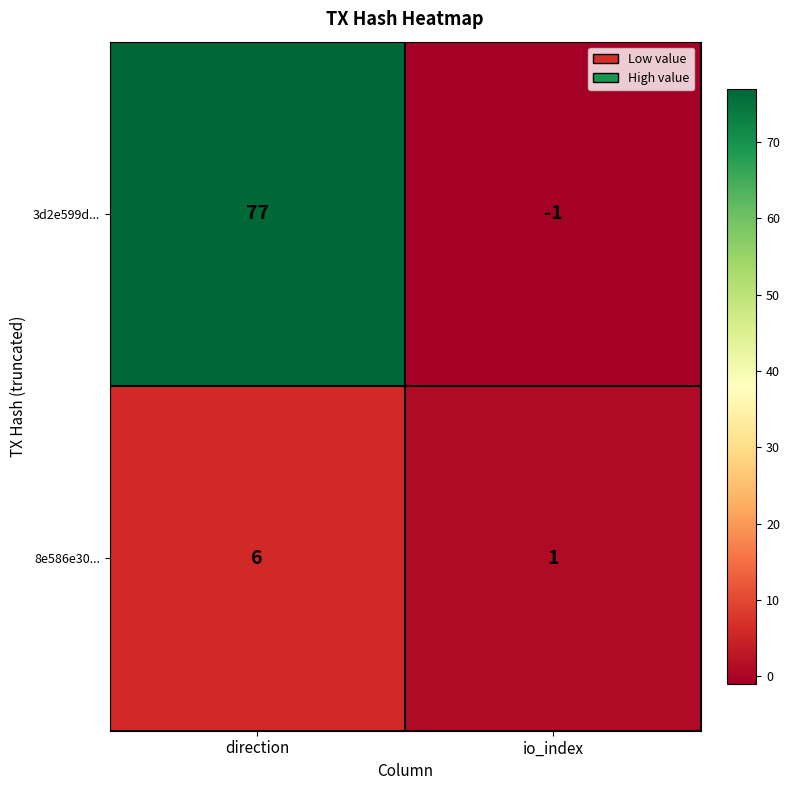

How many categories are shown in the chart?

2